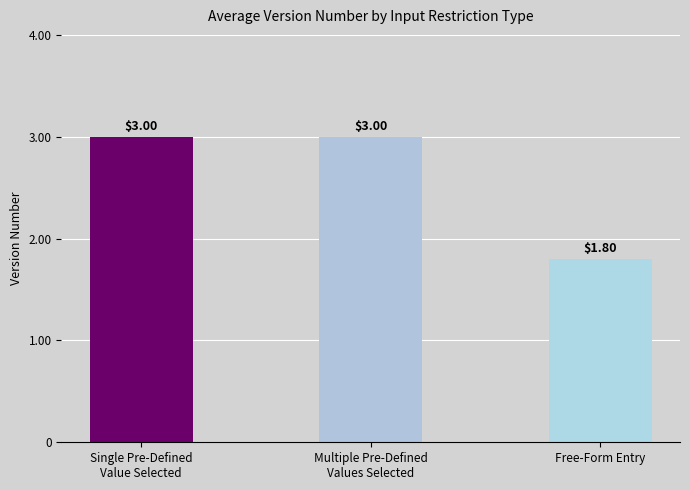

Reading left to right, what are all the values shown in this chart?

Single Pre-Defined
Value Selected=3.0	Multiple Pre-Defined
Values Selected=3.0	Free-Form Entry=1.8